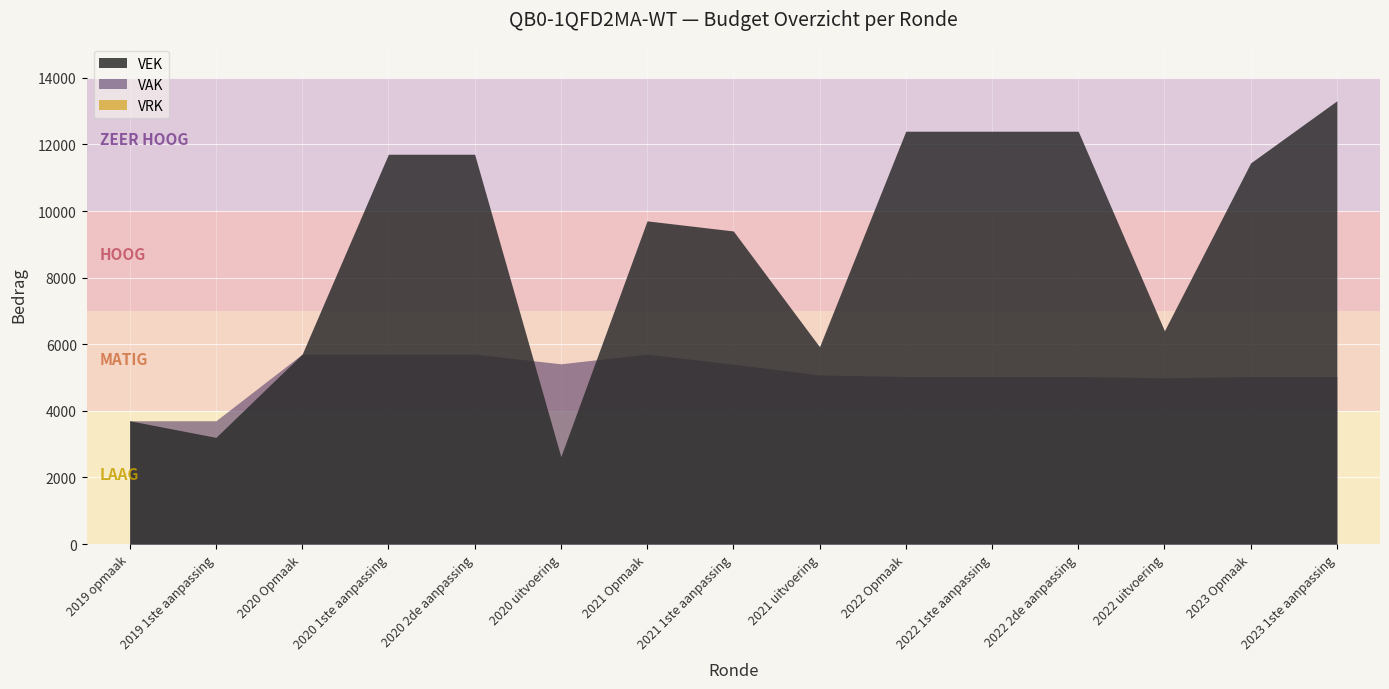

True or false: VAK has a value of 1884 at 2022 Opmaak.

False